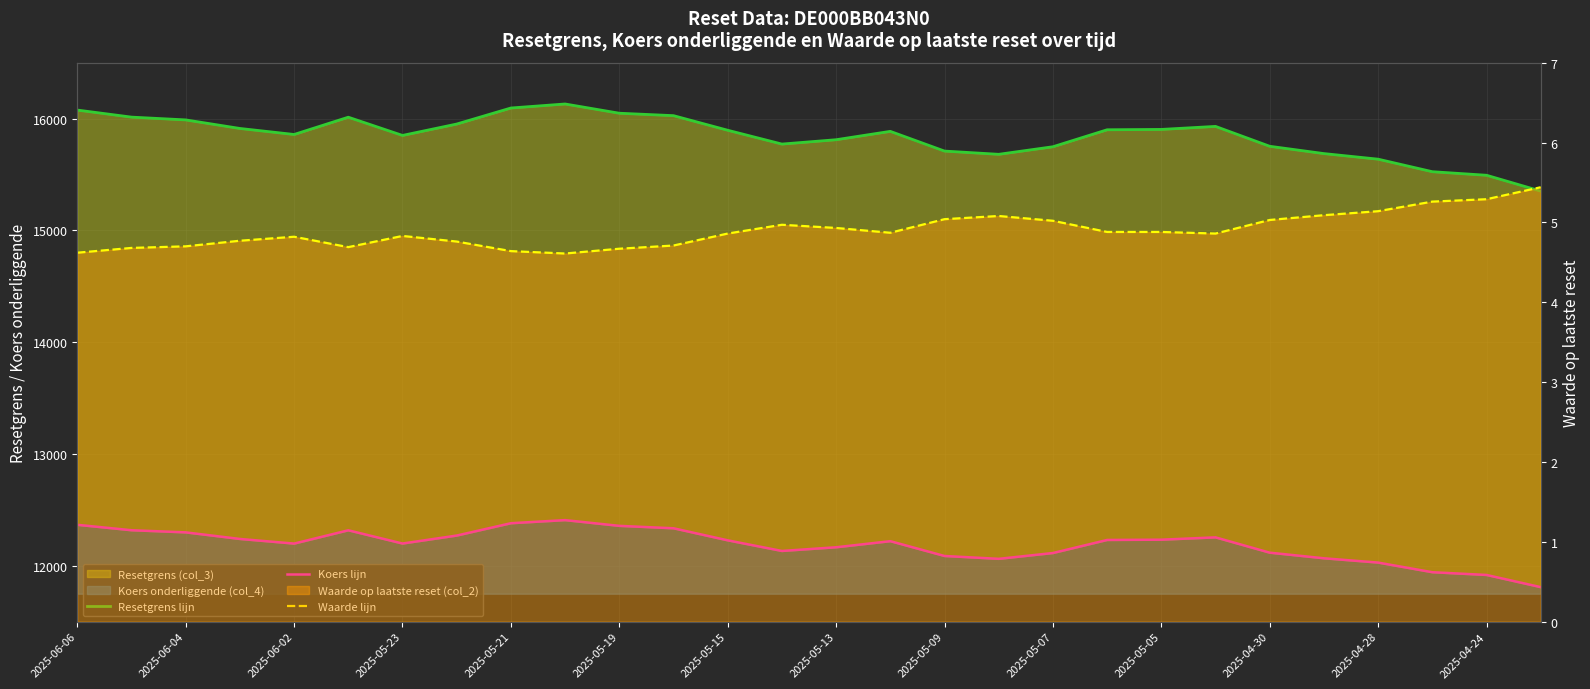

True or false: Resetgrens lijn and Koers lijn cross at least once.

False